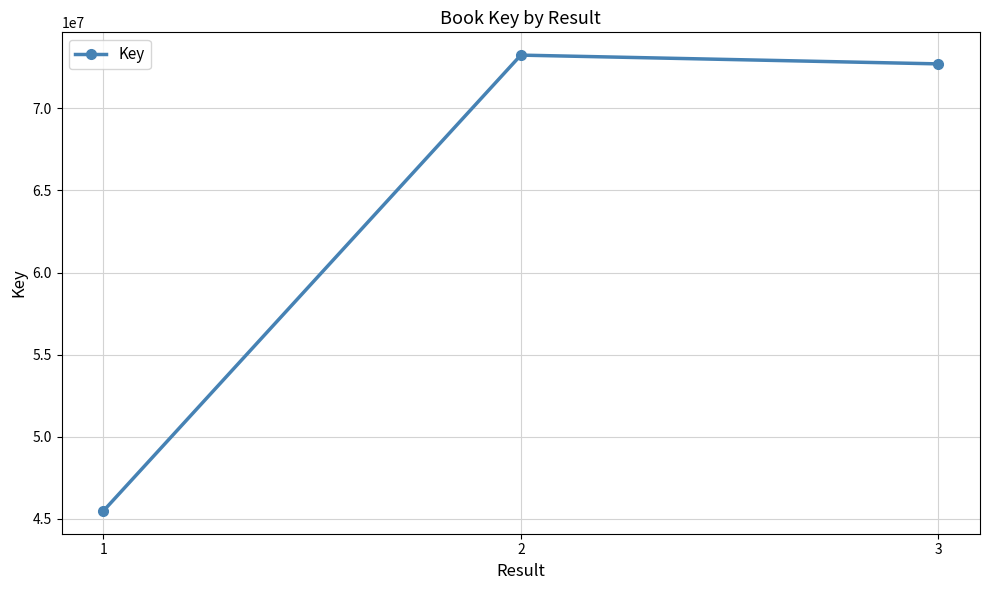

How many lines are shown in the chart?

1